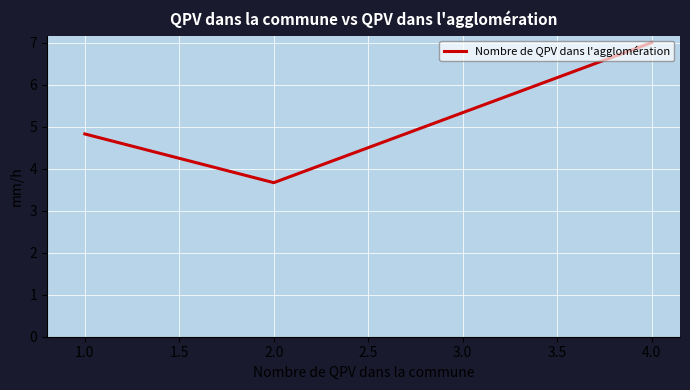

What is the ratio of the value at 1.0 to the value at 4.0?

0.7